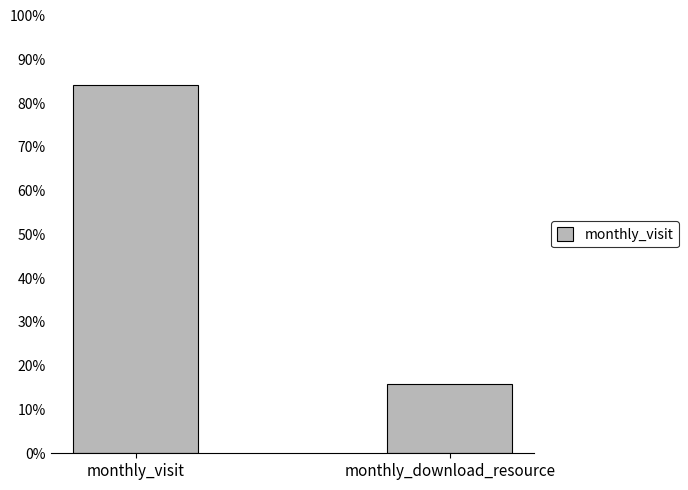

How many data points are less than 84?

1